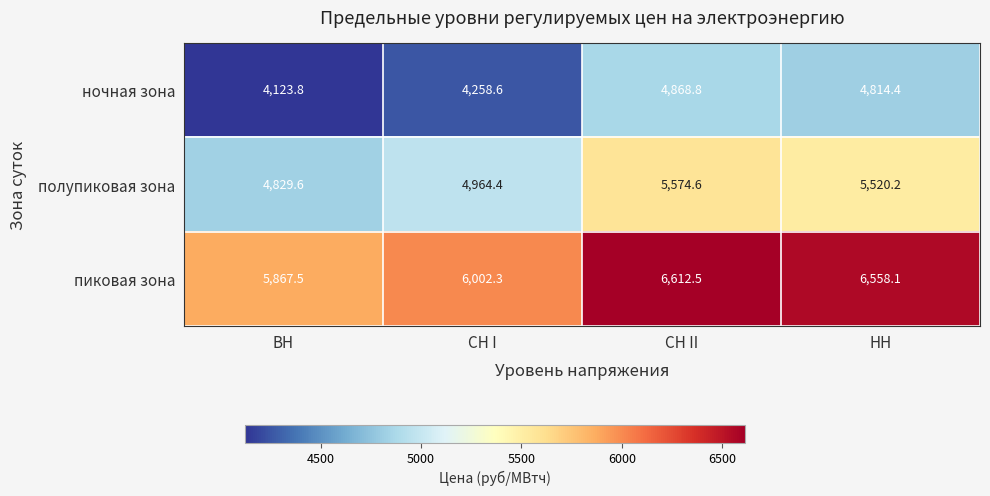

Reading right to left, extract all data points from this chart.

ночная зона: 4814.4	4868.8	4258.6	4123.8
полупиковая зона: 5520.2	5574.6	4964.4	4829.6
пиковая зона: 6558.1	6612.5	6002.3	5867.5